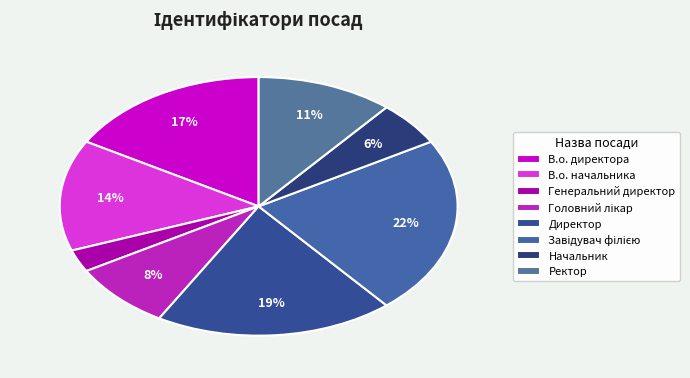

How many segments does this pie chart have?

8